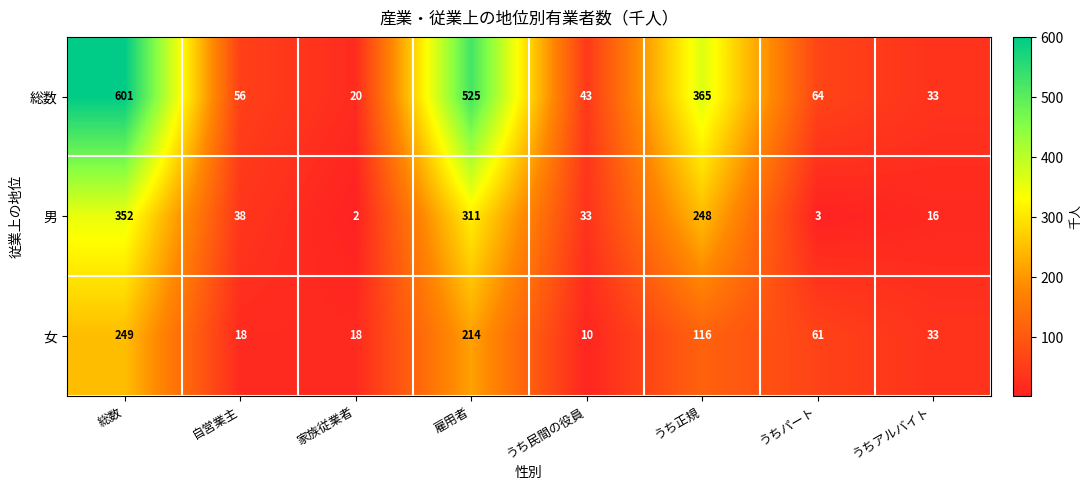

List the series in order of their overall mean, highest first.

総数, 男, 女